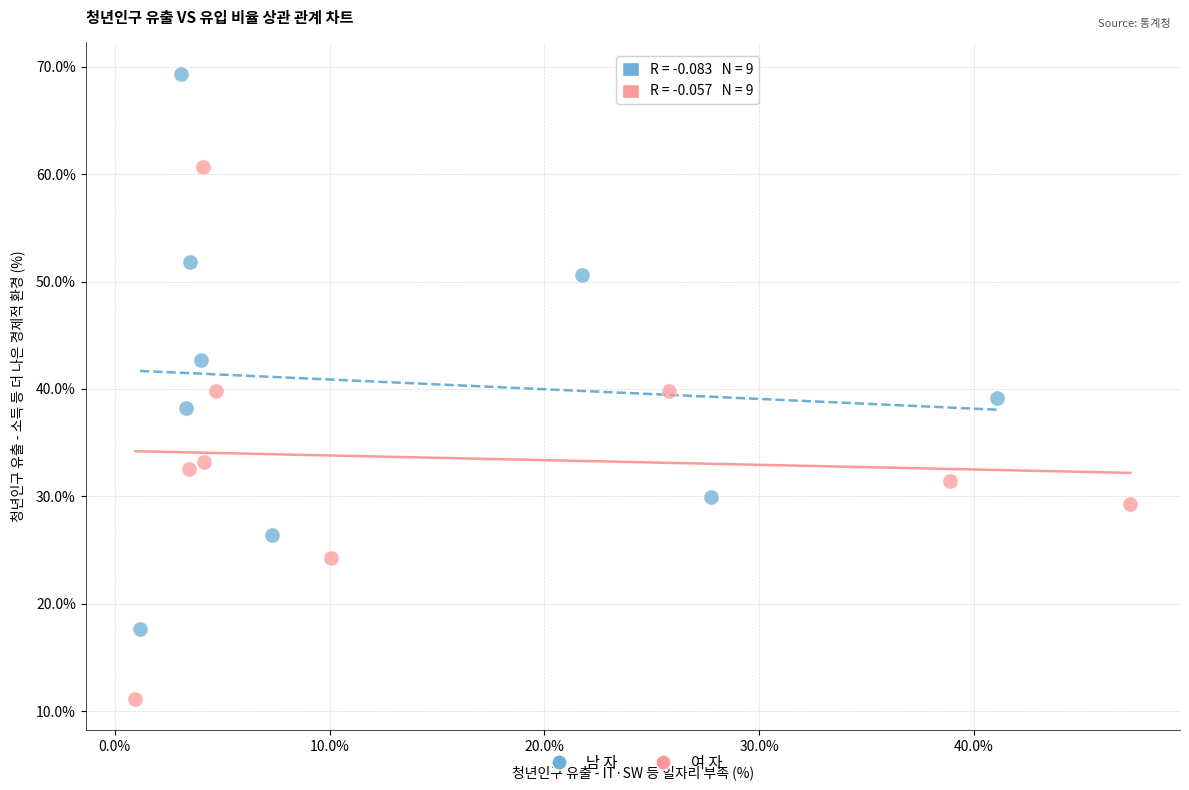

Which series reaches the maximum Y coordinate?

남 자